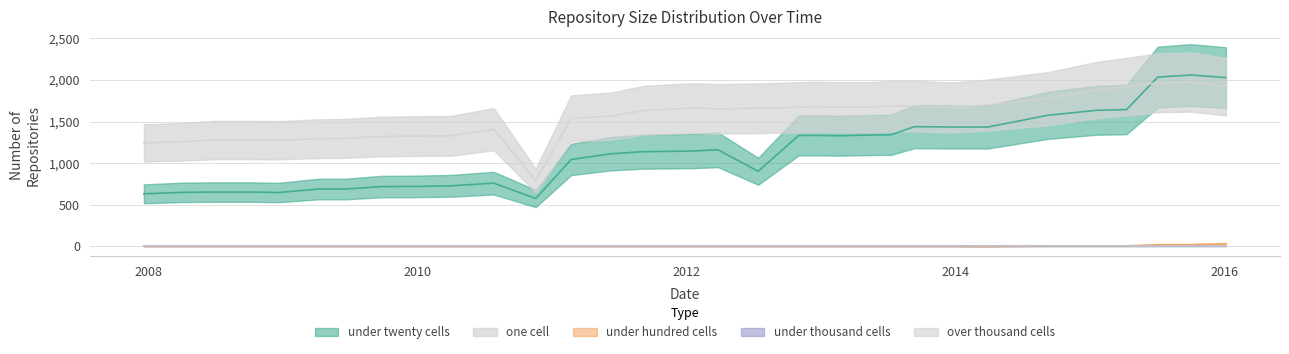

Rank the series by their maximum value, from highest to lowest.

under_twenty_cells, one_cell, under_hundred_cells, under_thousand_cells, over_thousand_cells